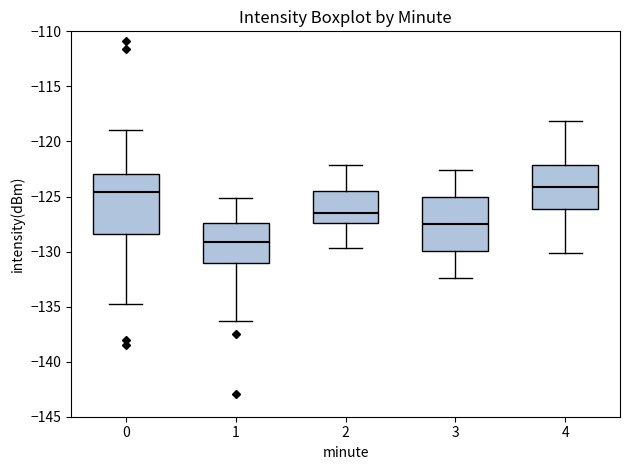

Which box has the highest median line?

4